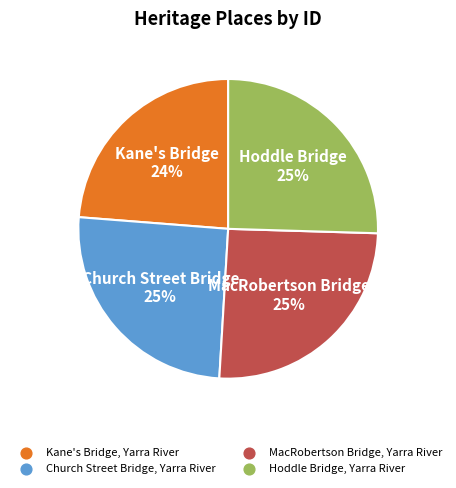

Is it true that Kane's Bridge, Yarra River is 37% of the pie?

False